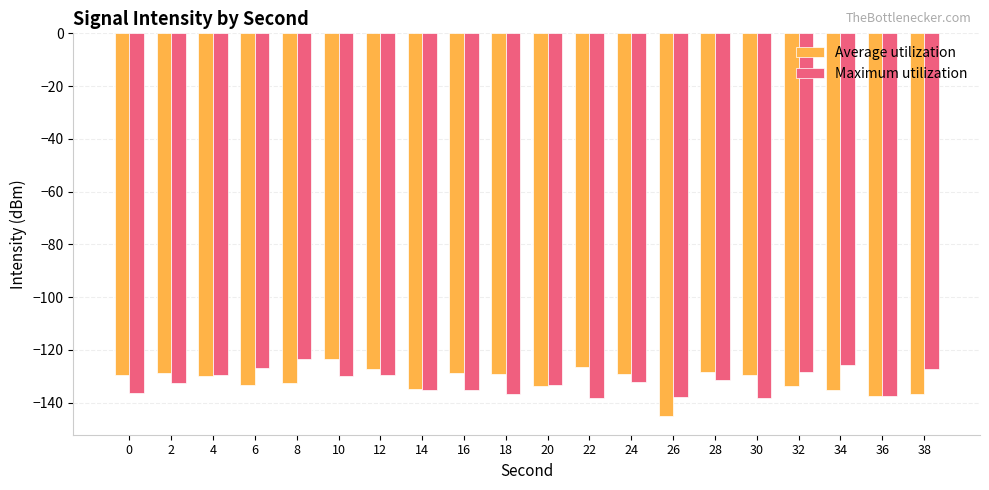

At which label does Average utilization reach its peak?

10